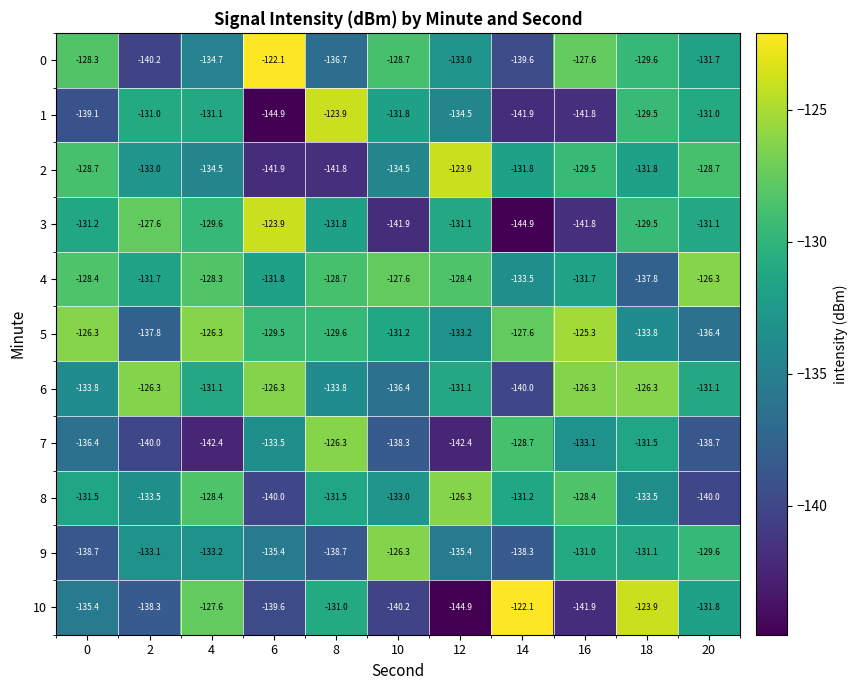

What is the difference between the highest and lowest values at 6?

22.8